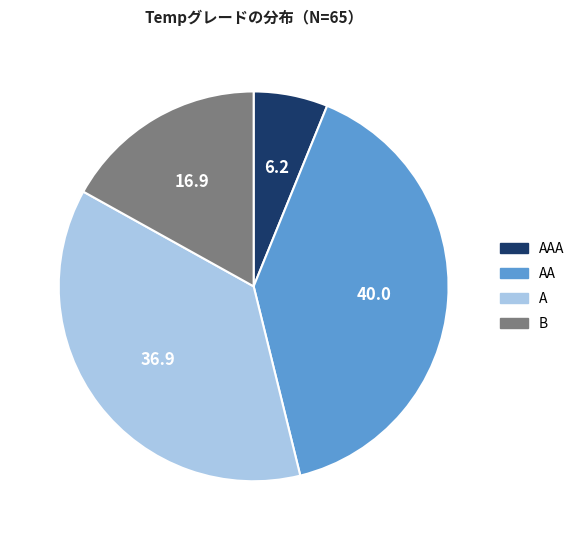

The B slice represents 32% of the pie. True or false?

False